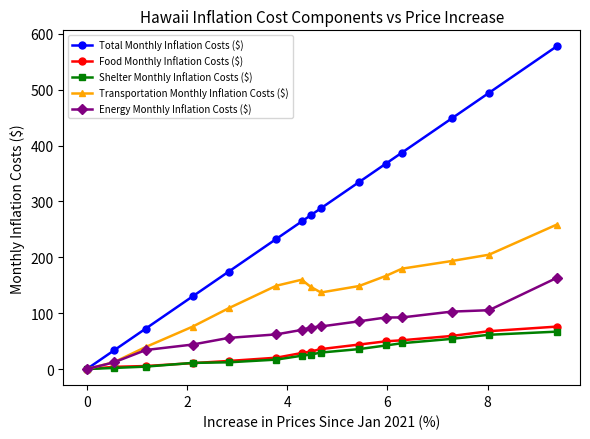

What is the value of the Shelter Monthly Inflation Costs ($) point at the 15th from the left?

66.9